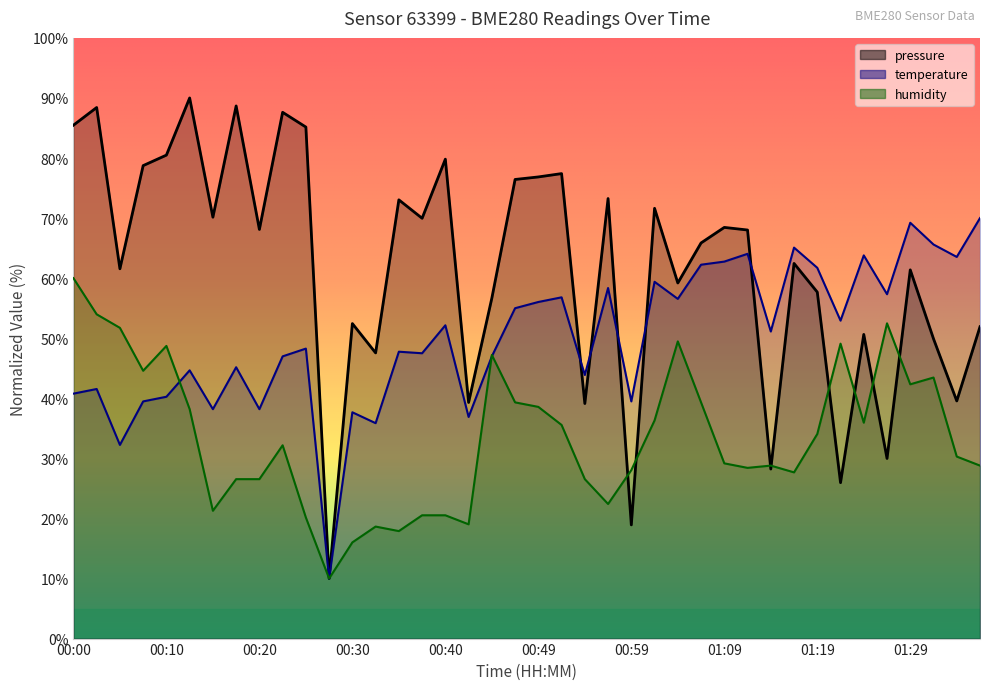

What is the maximum value for humidity?

60.0